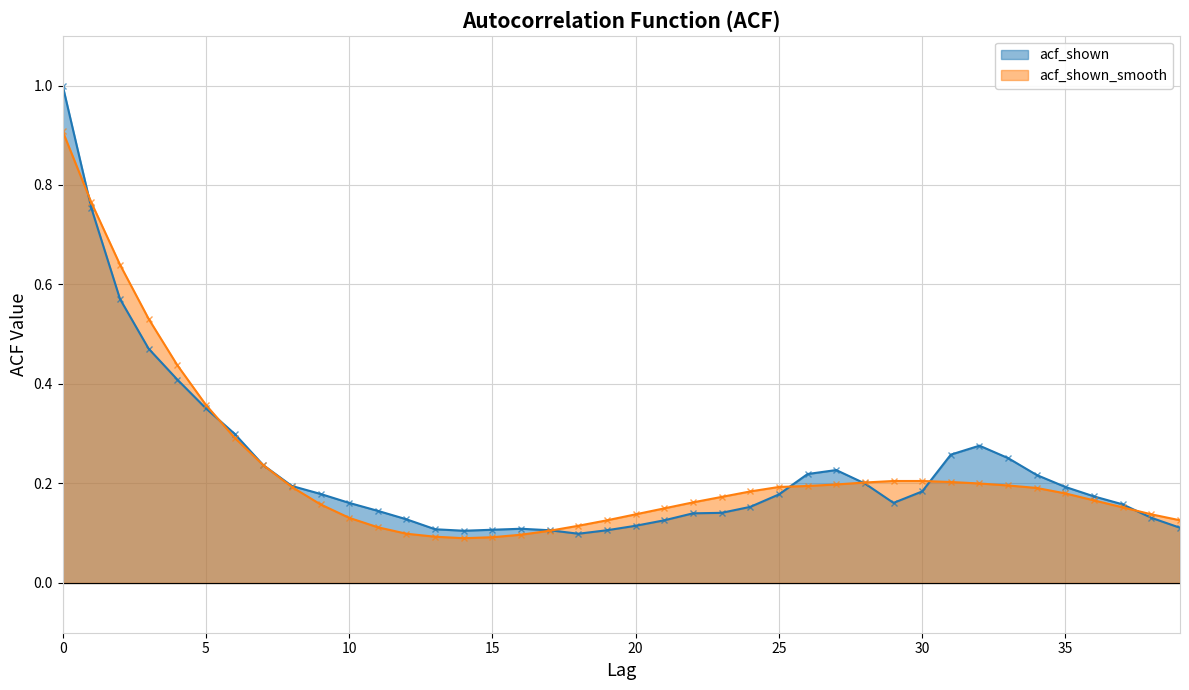

Count the number of categories in the chart.

40